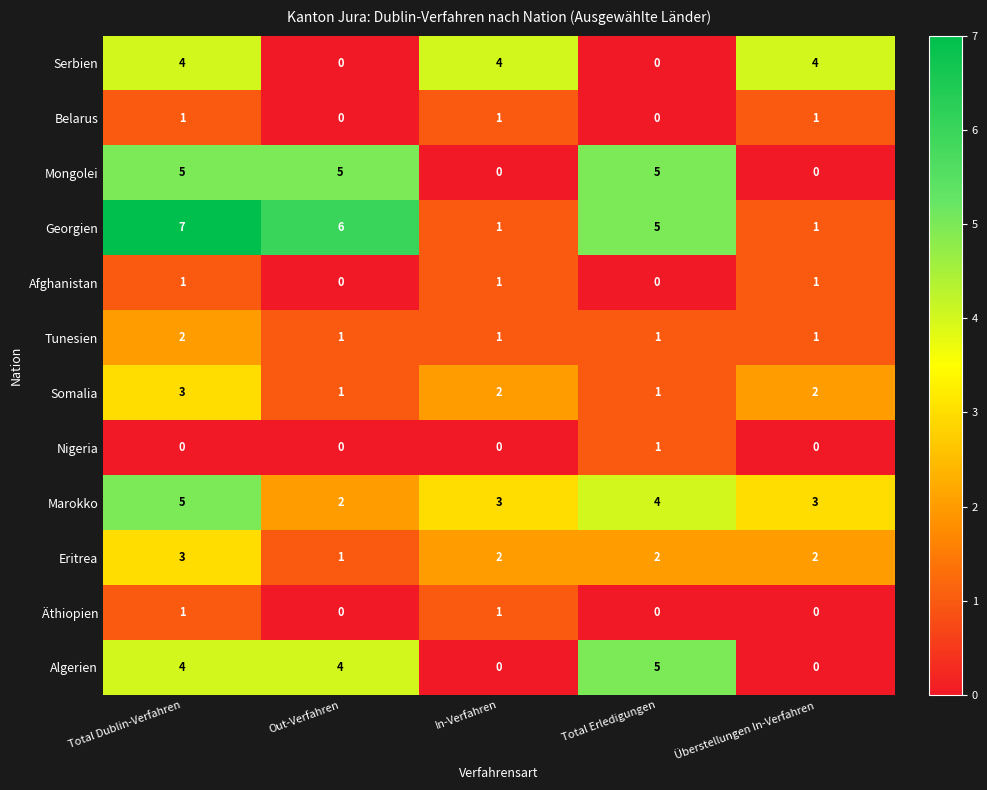

How many positive values does the Nigeria series have?

1